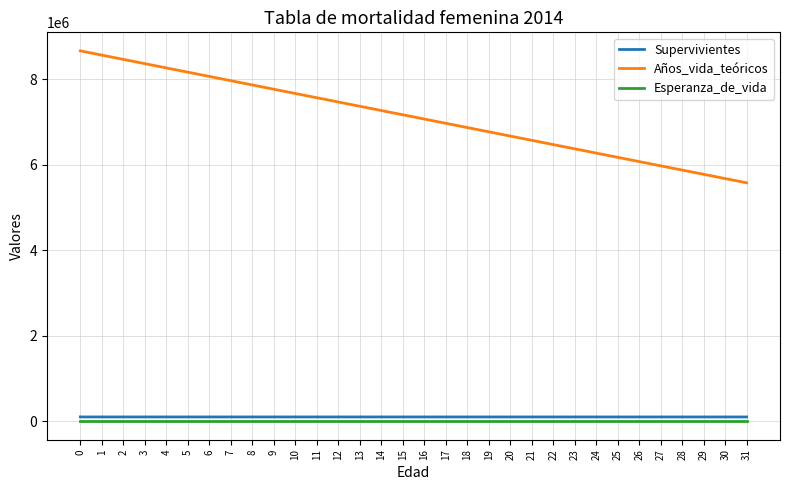

True or false: Años_vida_teóricos has more than 0 points higher than both neighbors.

False